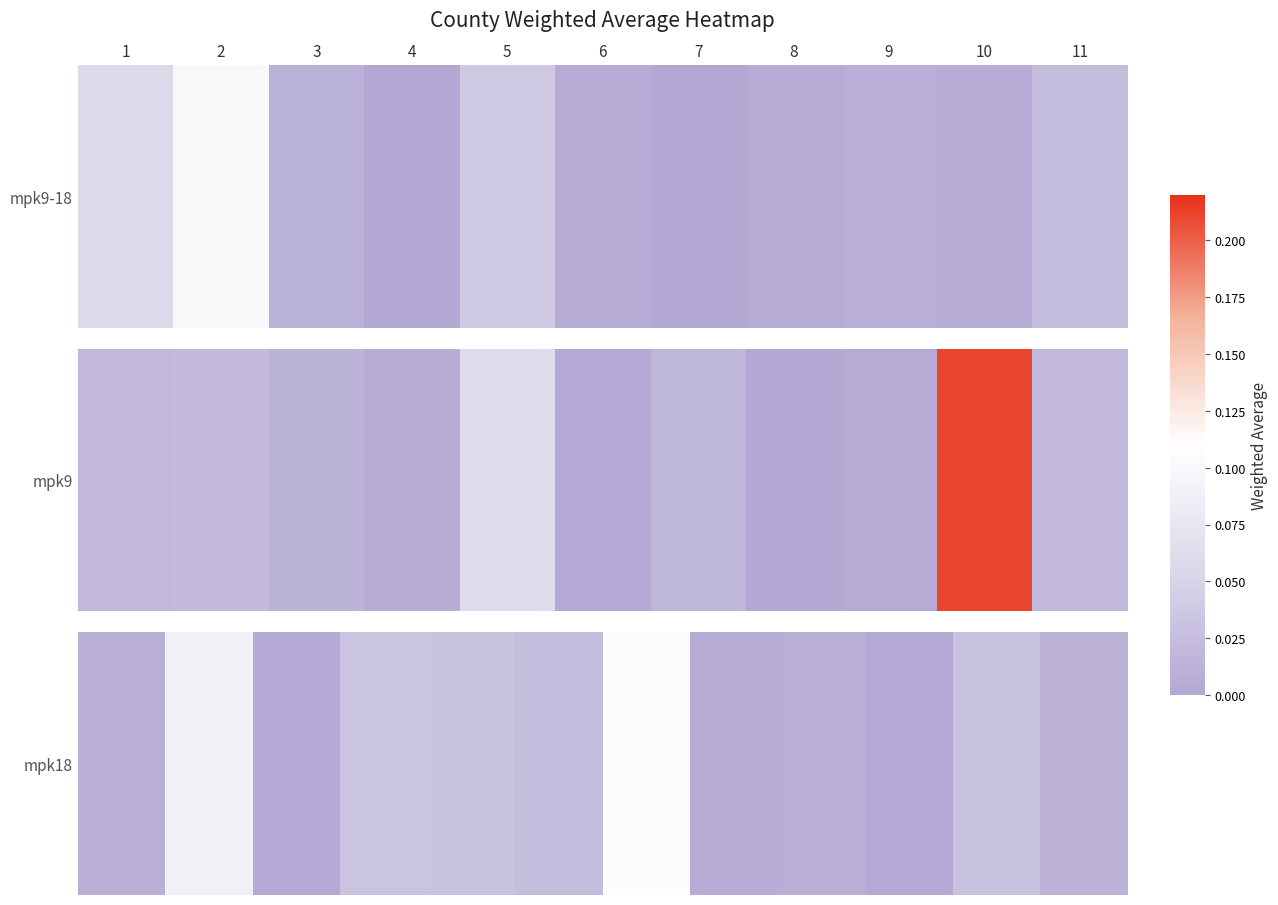

Count the number of categories in the chart.

12